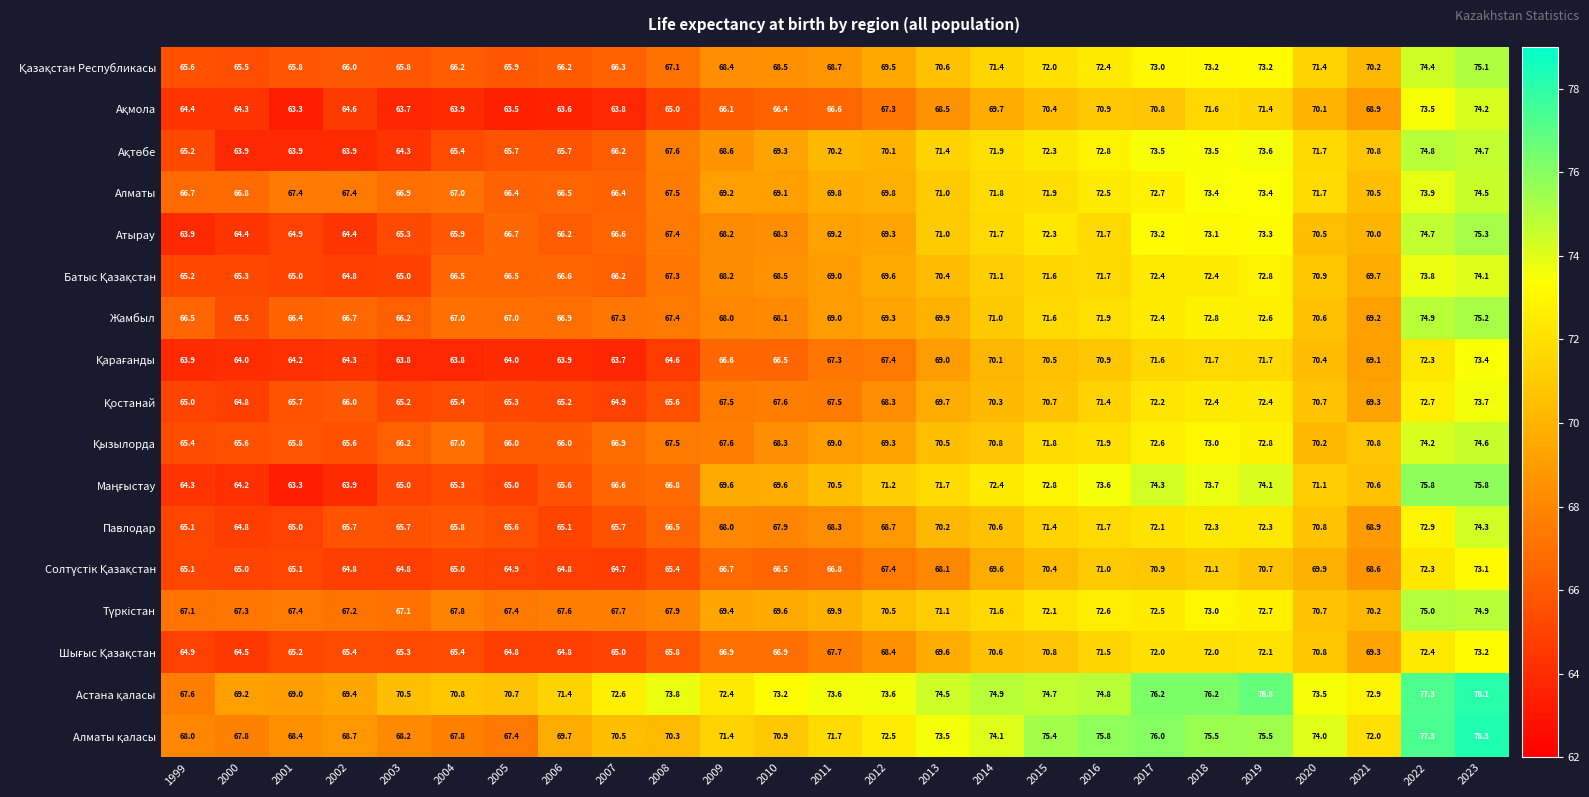

The value of Алматы at 2007 is 66.4. True or false?

True